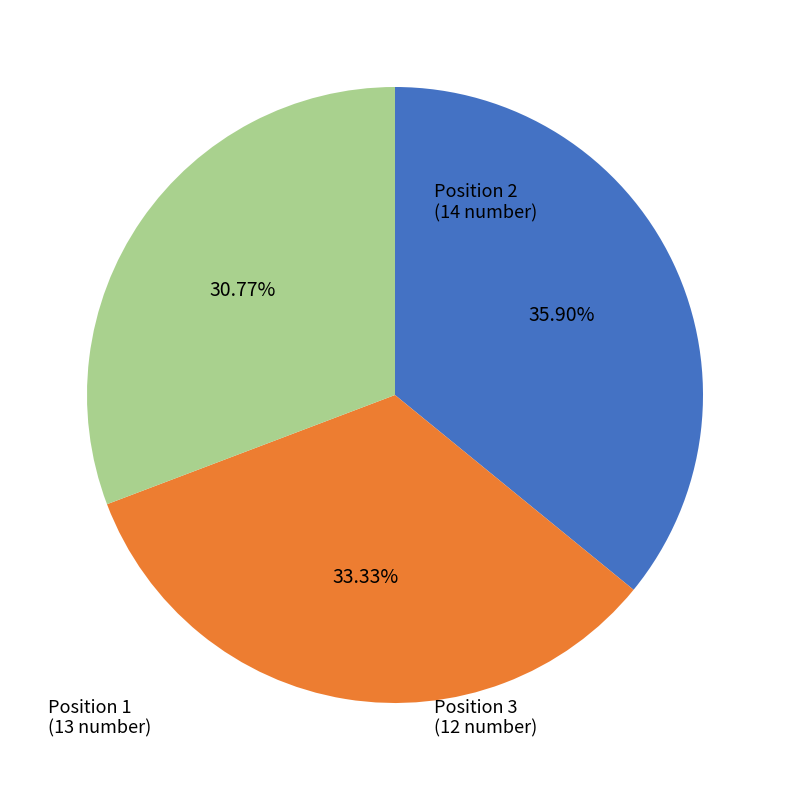

Rank the categories by value from highest to lowest.

Position 2, Position 1, Position 3